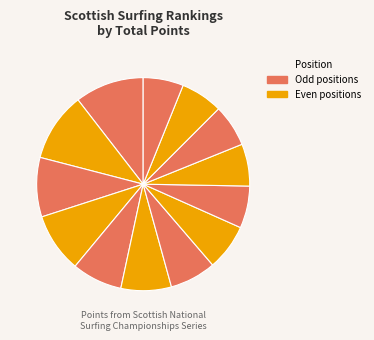

How many slices are in this pie chart?

13